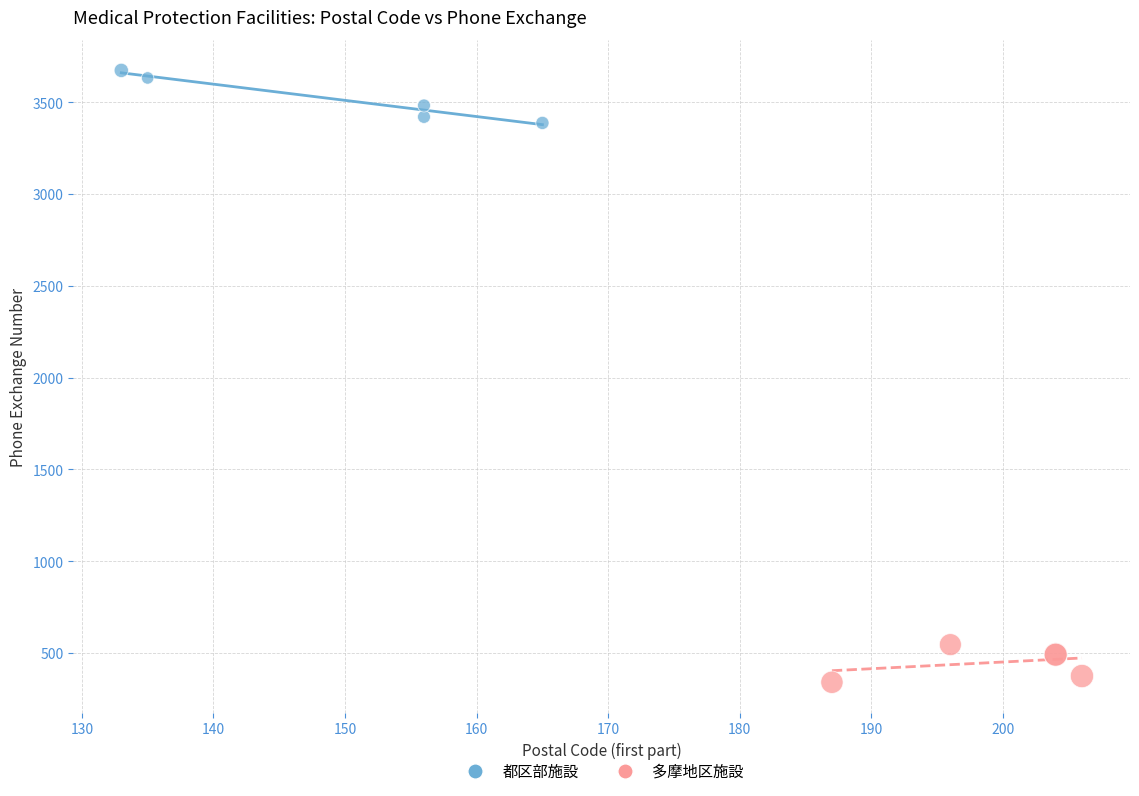

Which series reaches the maximum Y coordinate?

都区部施設